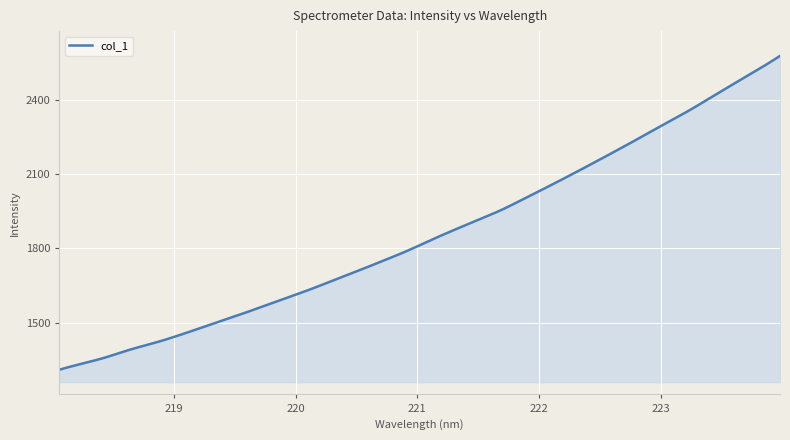

What is the greatest value displayed?

2577.6